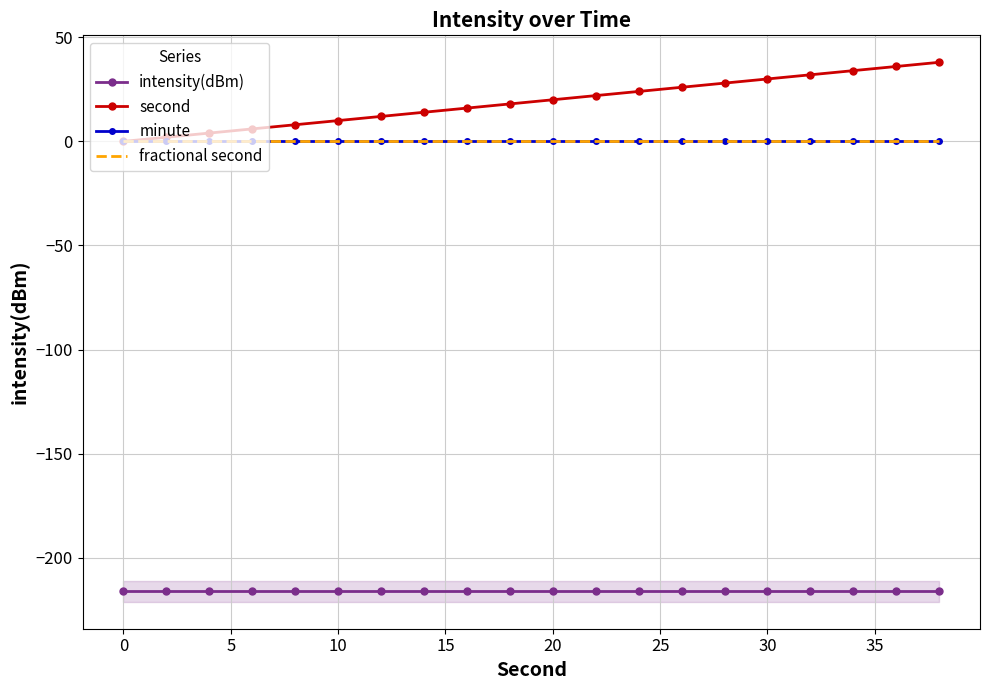

How many series are shown in this chart?

4